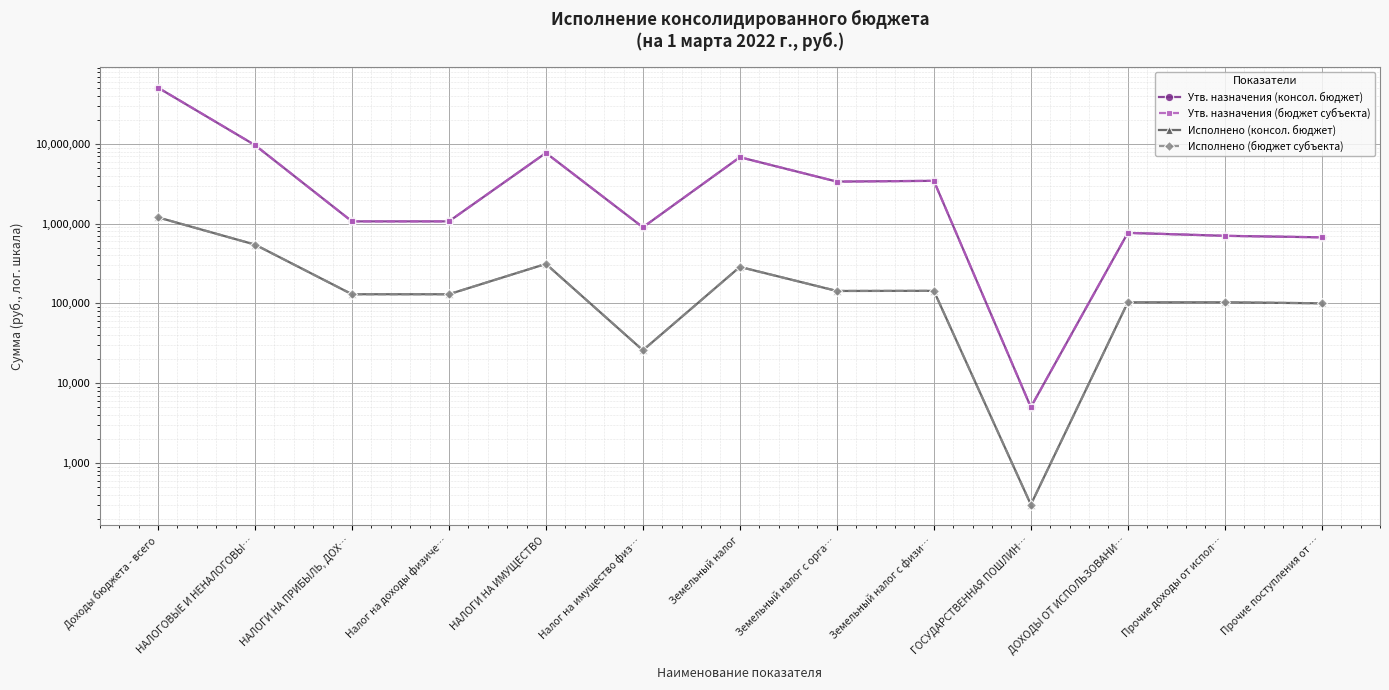

How many lines are shown in the chart?

4